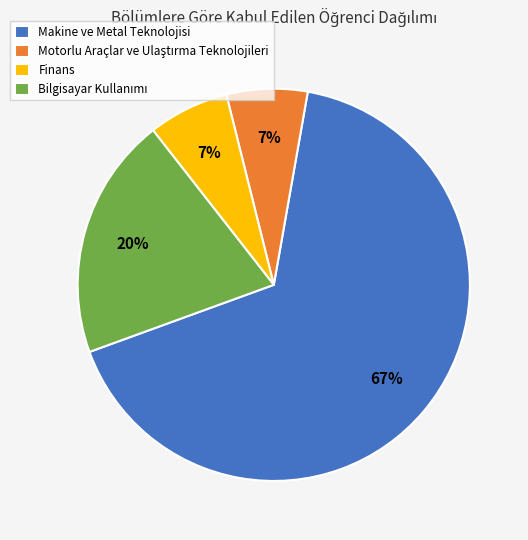

To the nearest percent, what is the average slice percentage?

25%